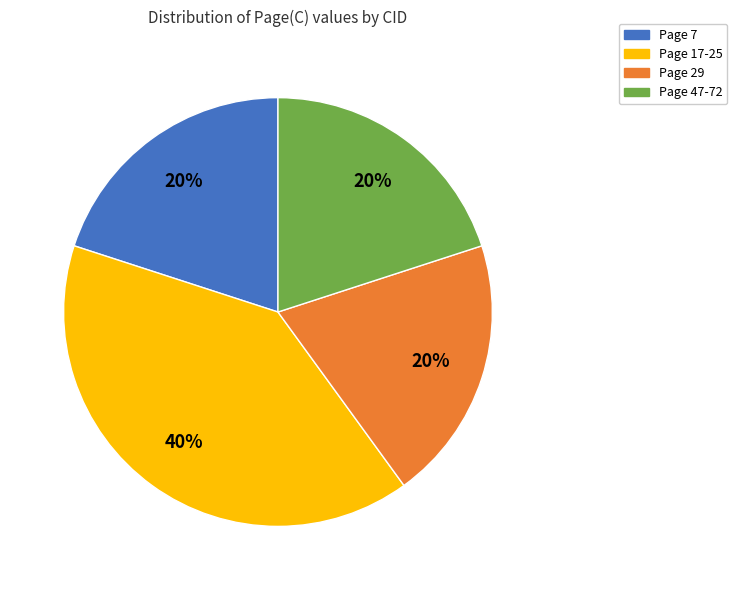

To the nearest percent, what is the combined percentage of Page 29 and Page 47-72?

40%